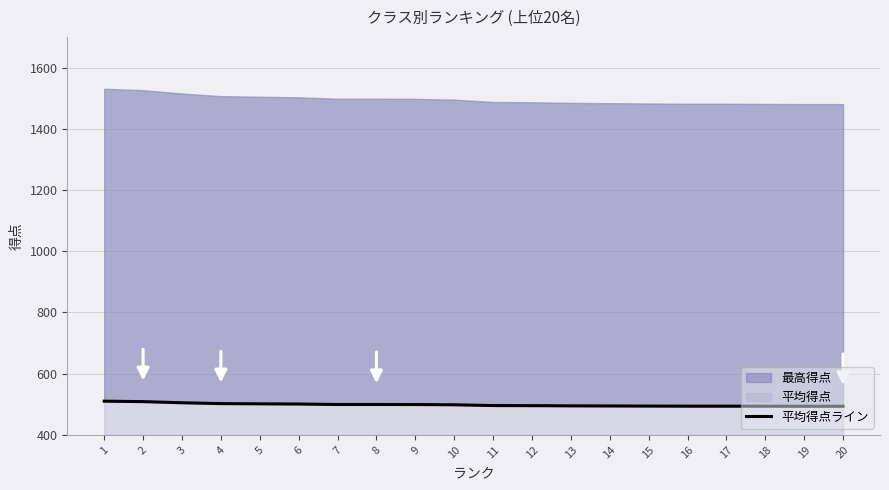

Where does the data first go above 498?

1